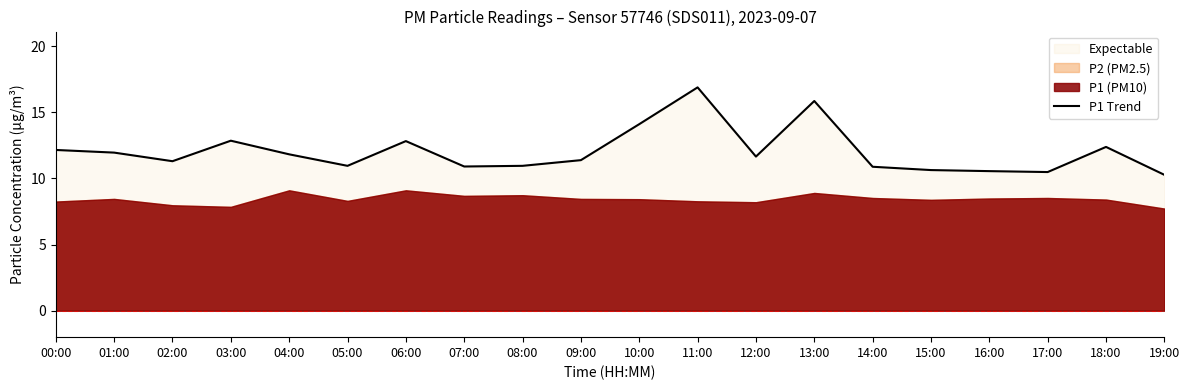

Rank the categories by value from lowest to highest.

19:00, 17:00, 16:00, 15:00, 14:00, 07:00, 05:00, 08:00, 02:00, 09:00, 12:00, 04:00, 01:00, 00:00, 18:00, 06:00, 03:00, 10:00, 13:00, 11:00